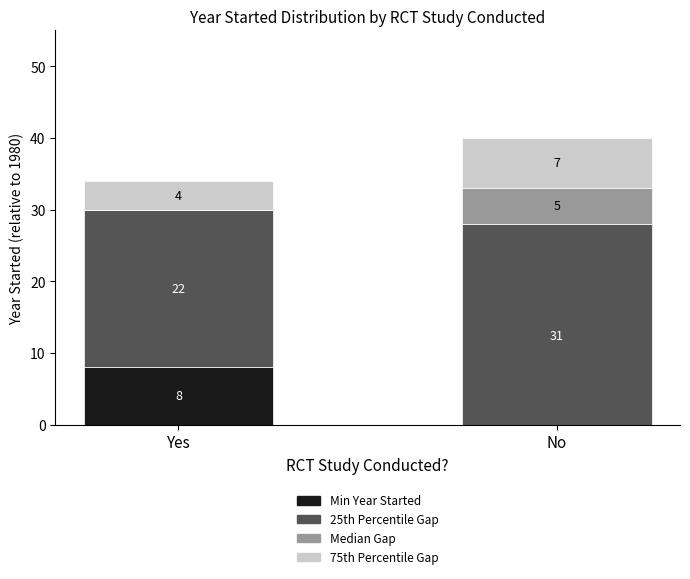

Reading left to right, extract all data points from this chart.

Min Year Started: 8	-3
25th Percentile Gap: 22	31
Median Gap: 0	5
75th Percentile Gap: 4	7